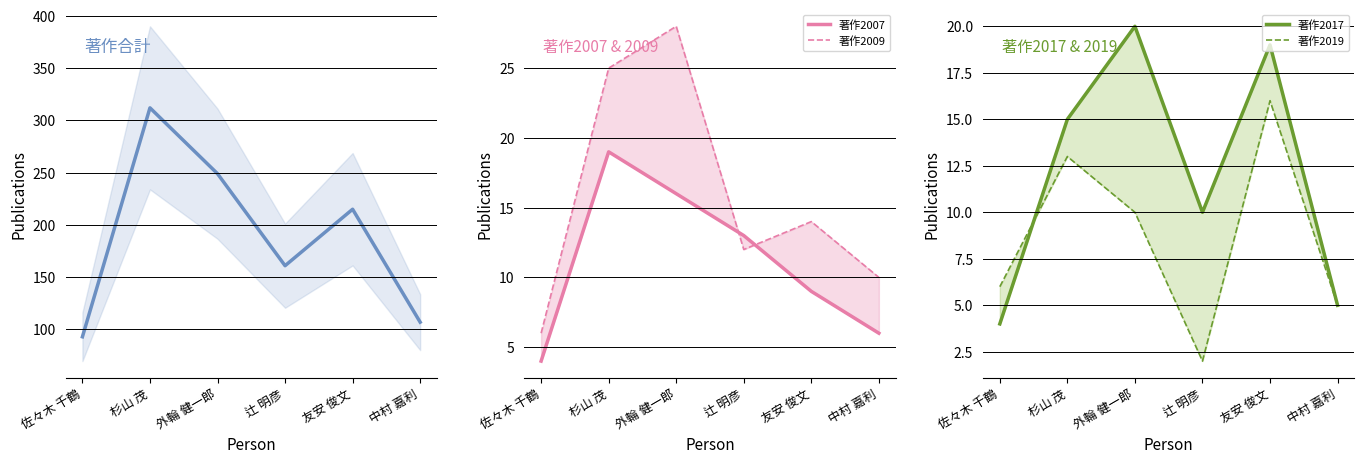

Where is 著作2007 nearest to the value 11?

辻 明彦